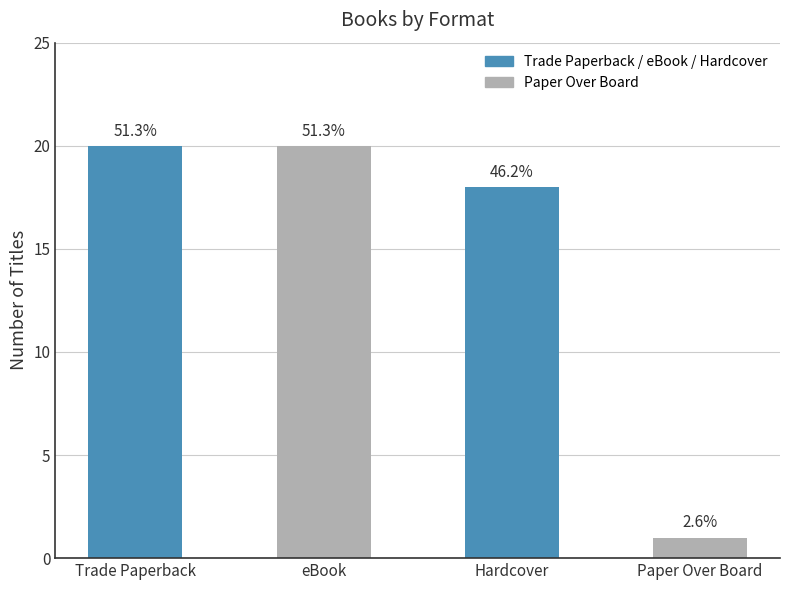

Does the chart contain stacked bars?

No